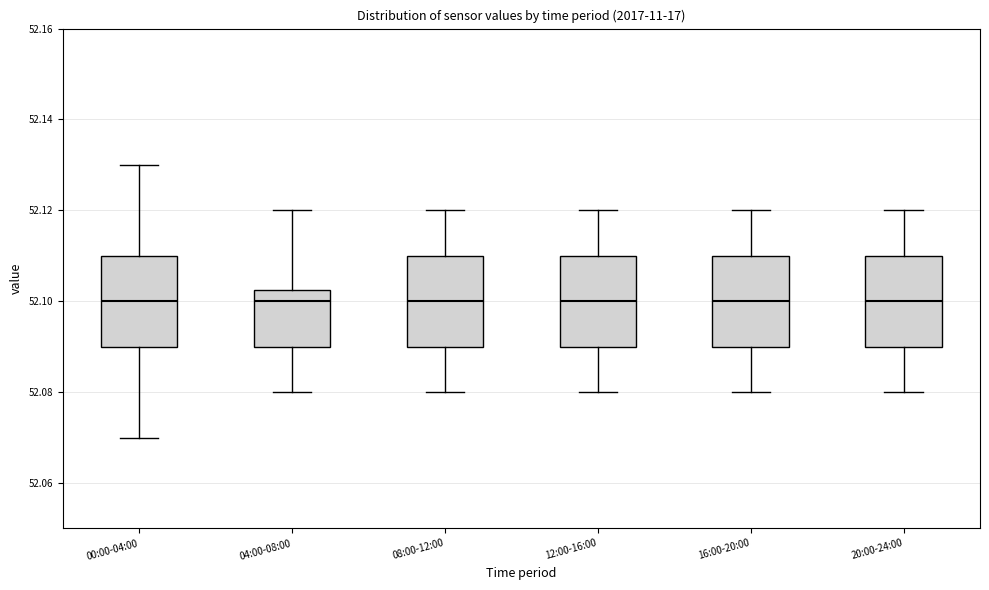

Where is the upper edge of the box for 04:00-08:00 on the y-axis? The values are not printed on the chart, so give them approximately, as read against the axis.

52.102